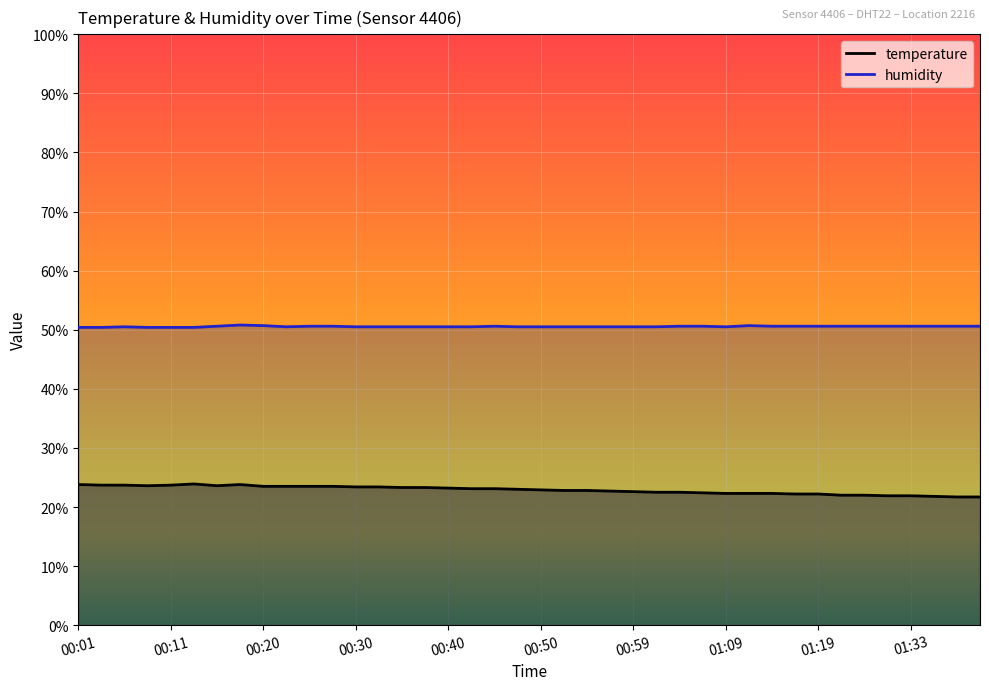

Which category has the lowest value in the temperature series?

01:38